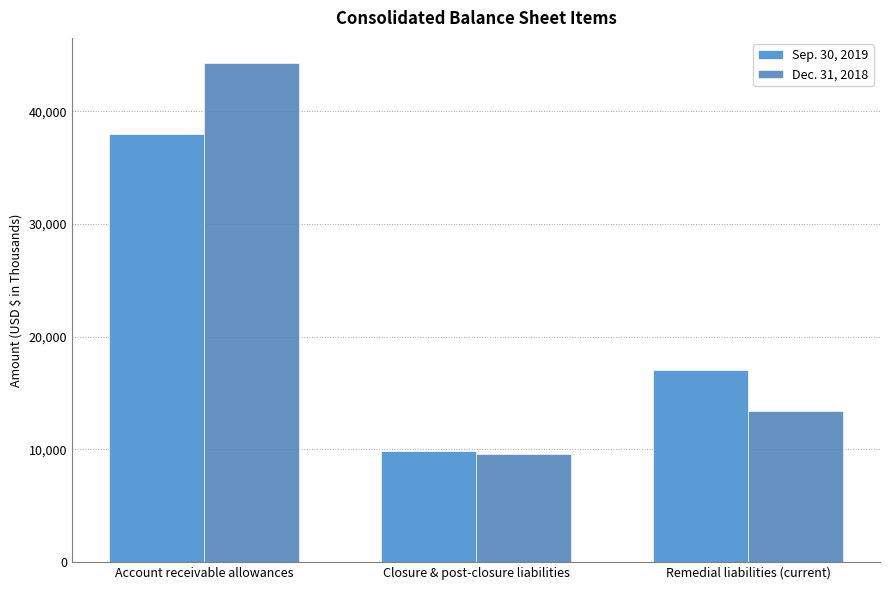

What is the label of the 1st bar from the left?

Account receivable allowances